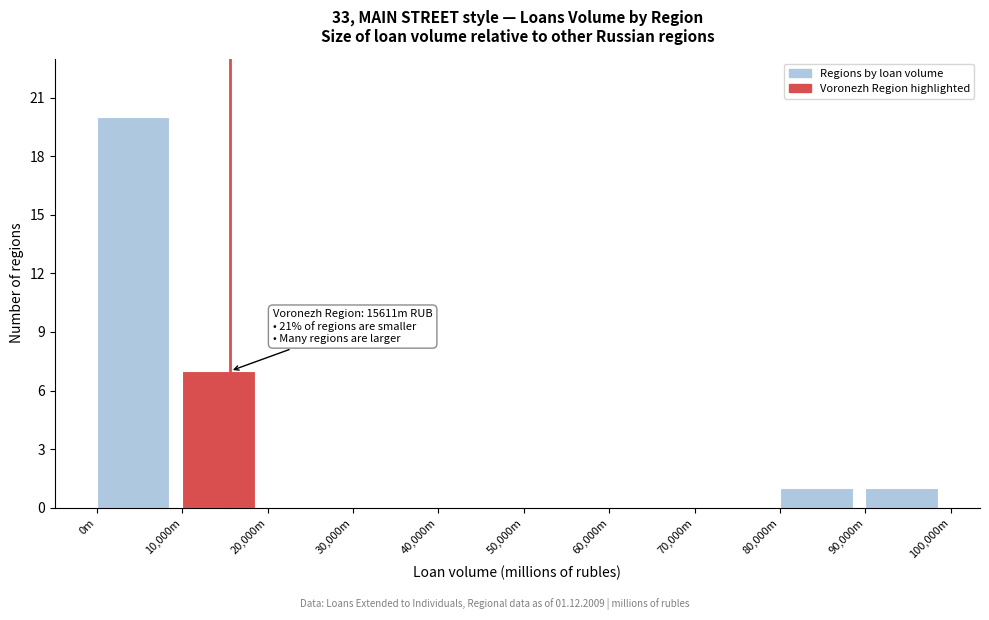

Reading right to left, transcribe all the data shown in this chart.

90,000m=1	80,000m=1	70,000m=0	60,000m=0	50,000m=0	40,000m=0	30,000m=0	20,000m=0	10,000m=7	0m=20